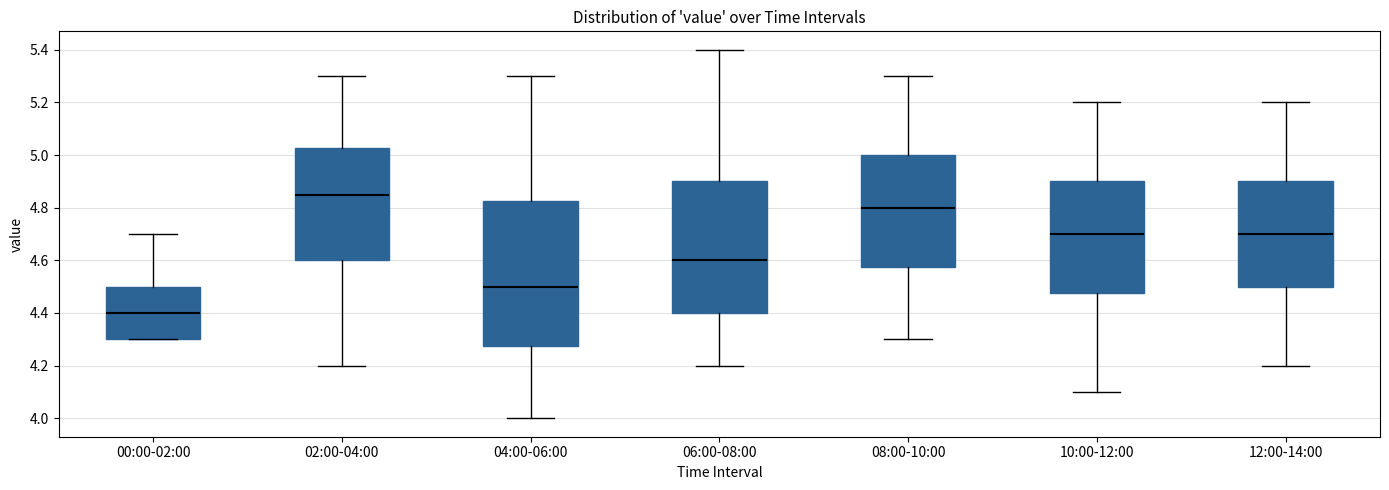

Which box's median line is the lowest?

00:00-02:00